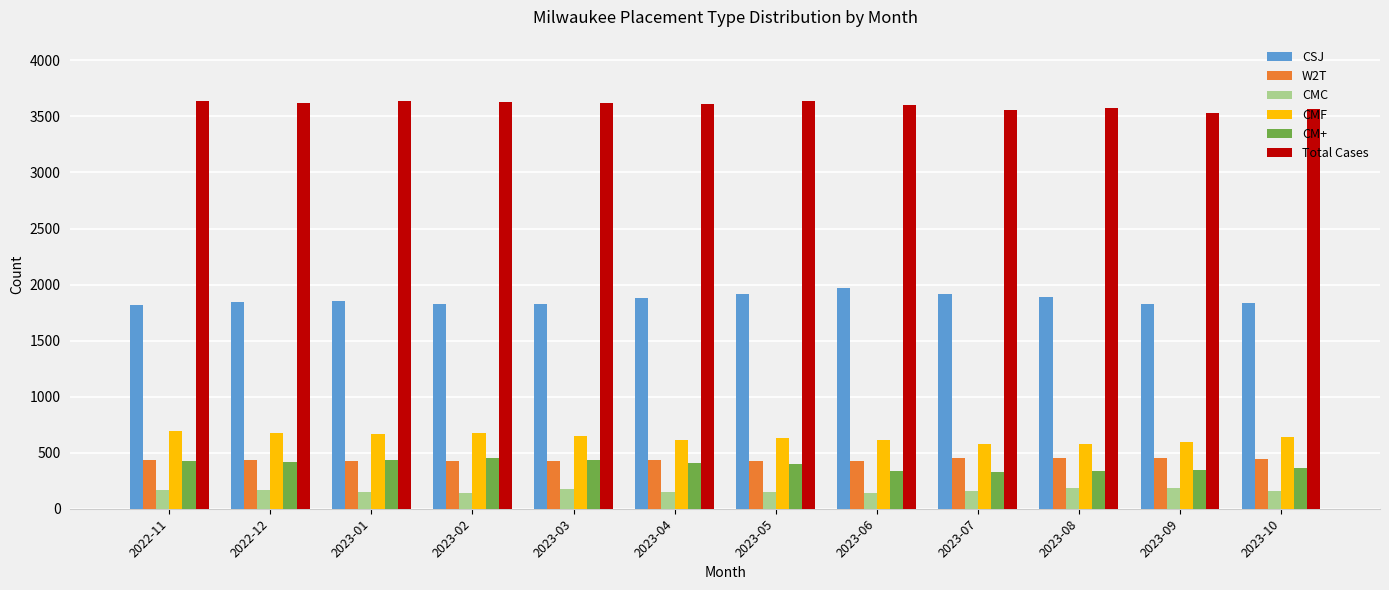

What is the label of the 9th bar from the right?

2023-02